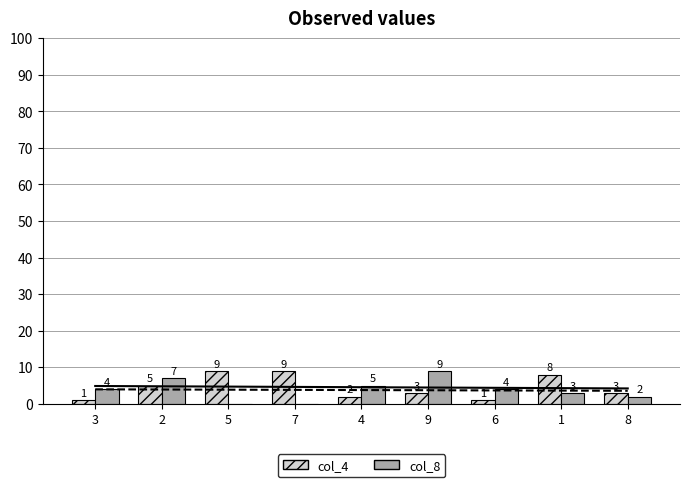

Which series changed the most between 4 and 1?

col_4